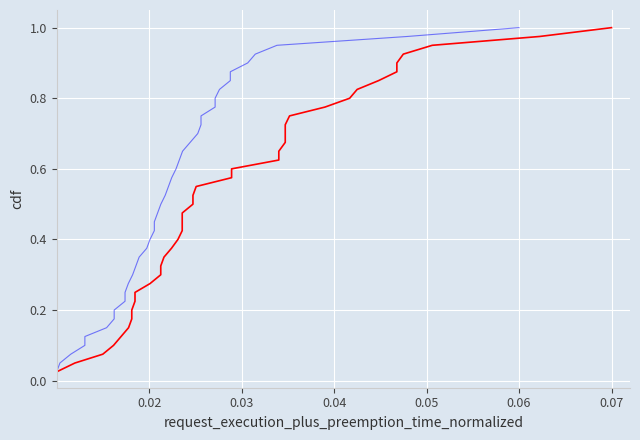

True or false: P1 and P2 intersect in this chart.

False